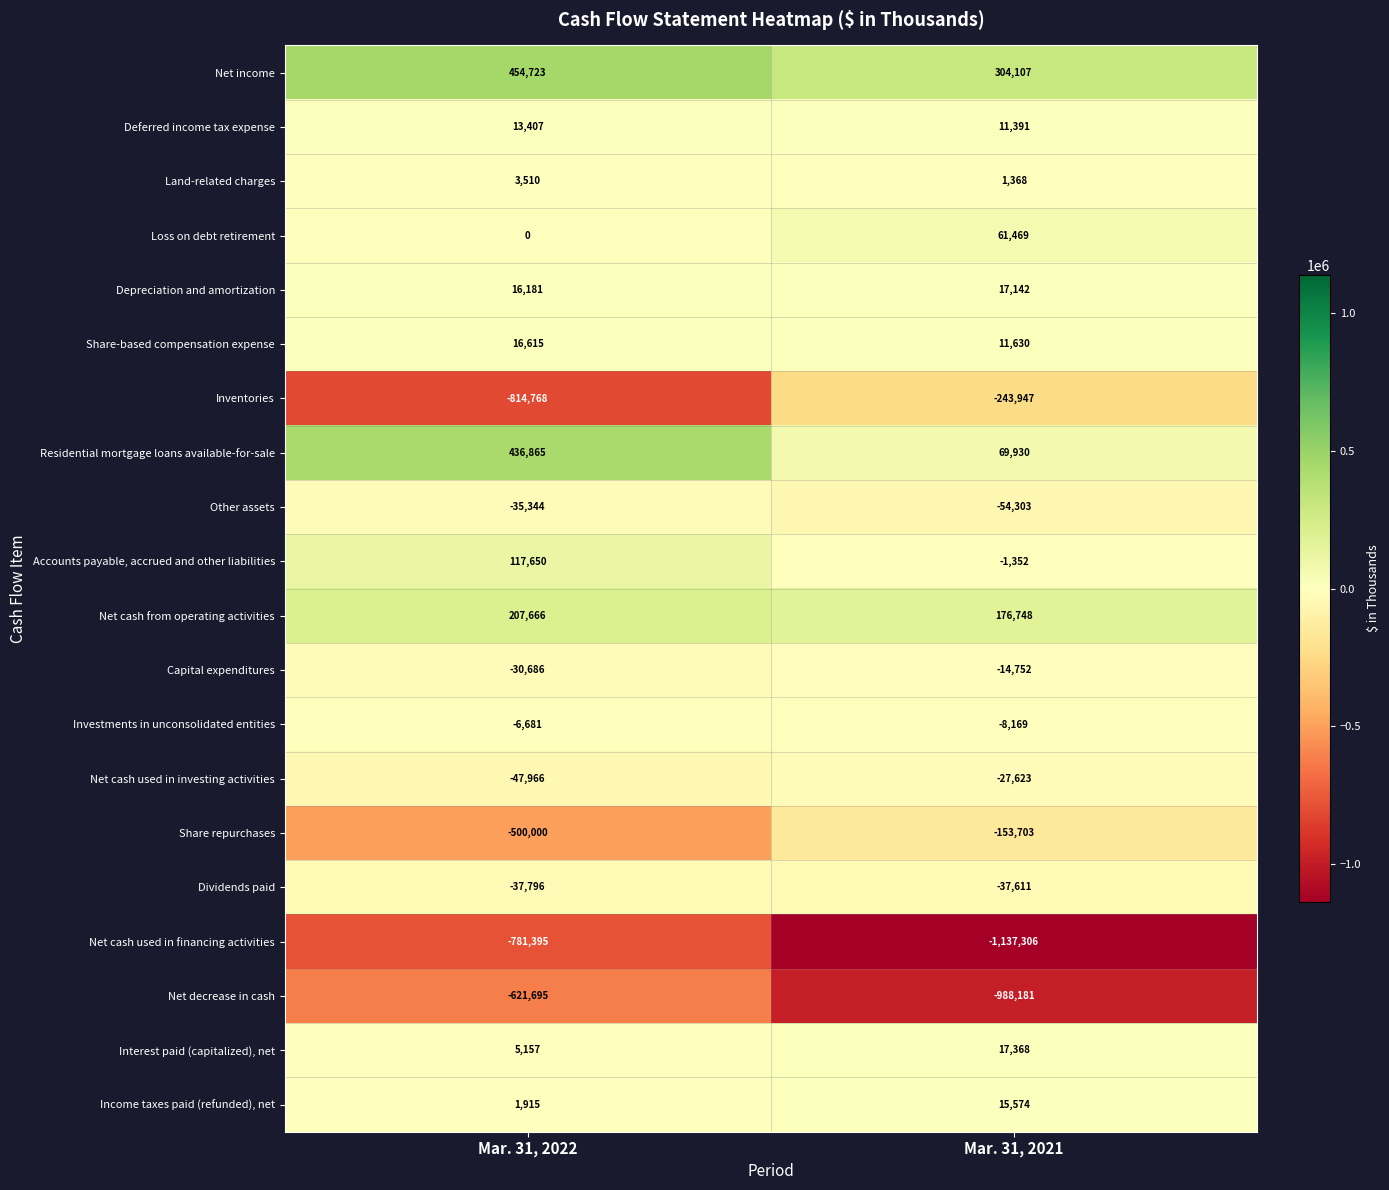

What is the smallest value displayed?

-1137306